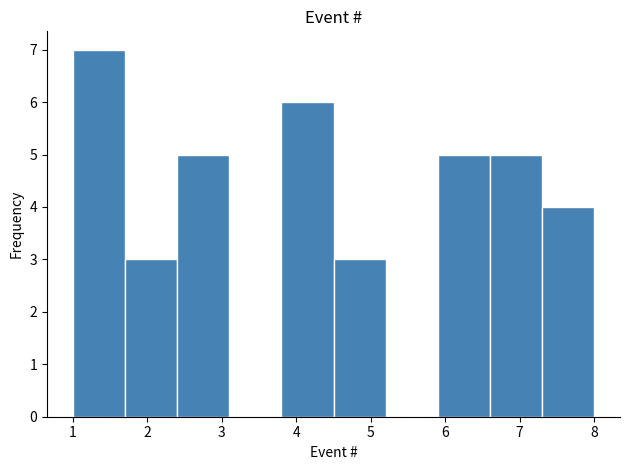

Reading left to right, transcribe this chart: for each bar, give the range it covers on the x-axis and its height. The values are not printed on the chart, so give them approximately, as read against the axis.

1.0 to 1.7: 7
1.7 to 2.4: 3
2.4 to 3.1: 5
3.1 to 3.8: 0
3.8 to 4.5: 6
4.5 to 5.2: 3
5.2 to 5.9: 0
5.9 to 6.6: 5
6.6 to 7.3: 5
7.3 to 8.0: 4